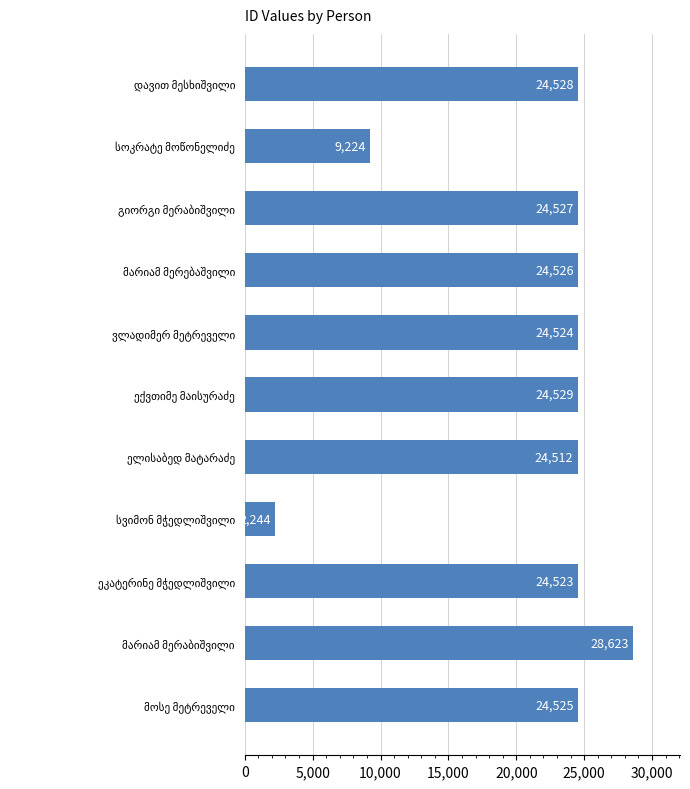

What is the average value?

21480